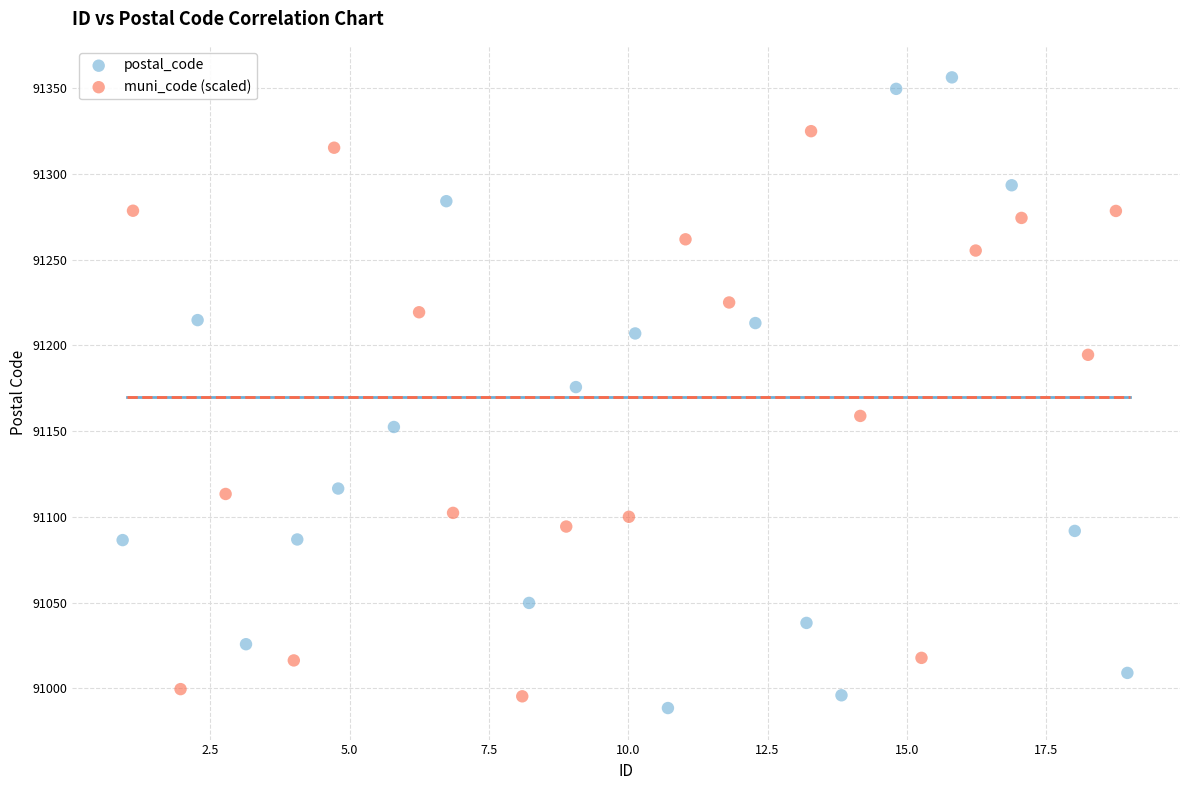

Which series contains the highest Y value?

postal_code